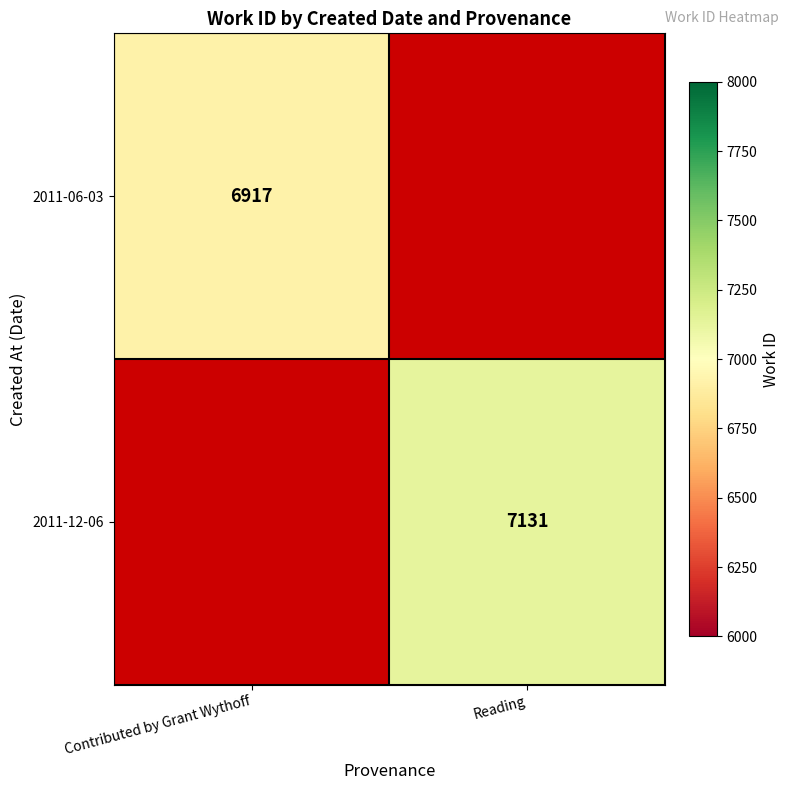

The 2011-12-06 series shows 3455 at Reading. True or false?

False